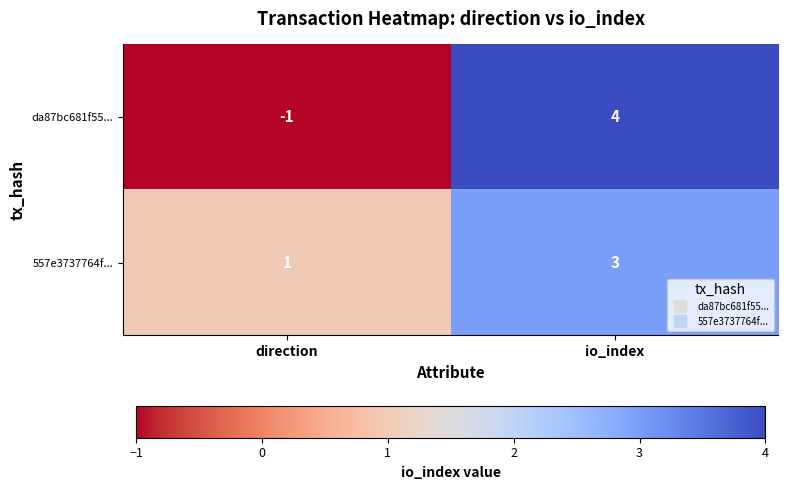

Is it true that 557e3737764f... equals 3 at io_index?

True